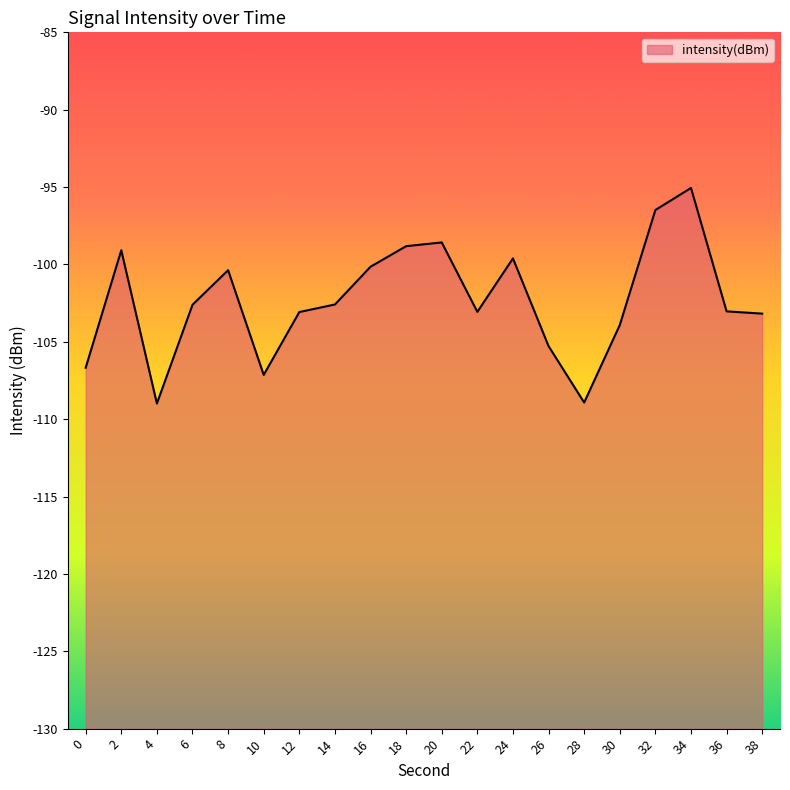

List the labels in order of value, largest first.

34, 32, 20, 18, 2, 24, 16, 8, 14, 6, 36, 22, 12, 38, 30, 26, 0, 10, 28, 4